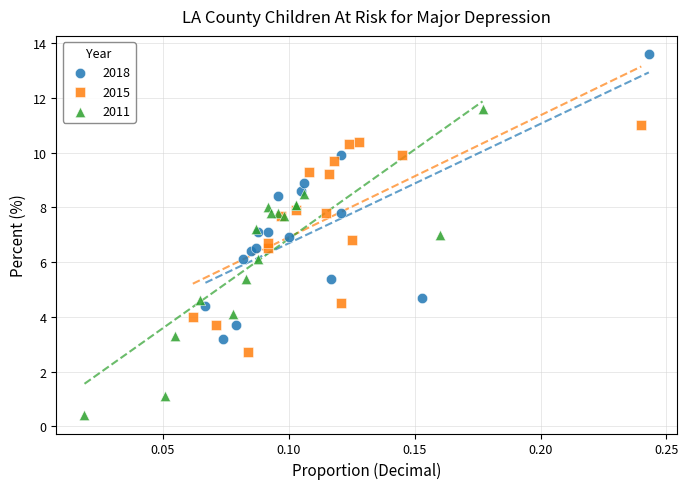

Which series reaches the maximum Y coordinate?

2018